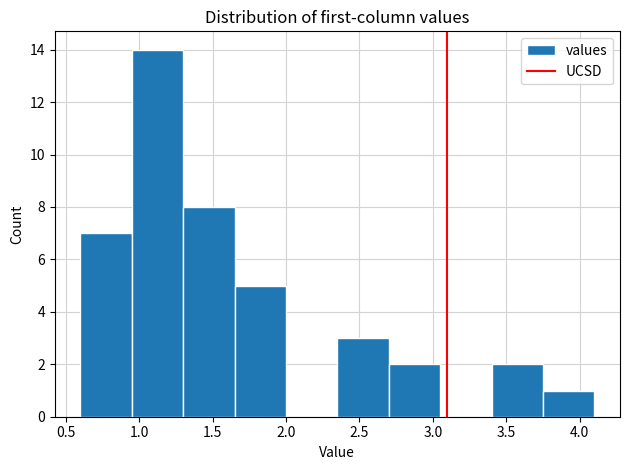

Which range on the x-axis has the tallest bar?

0.95 to 1.30